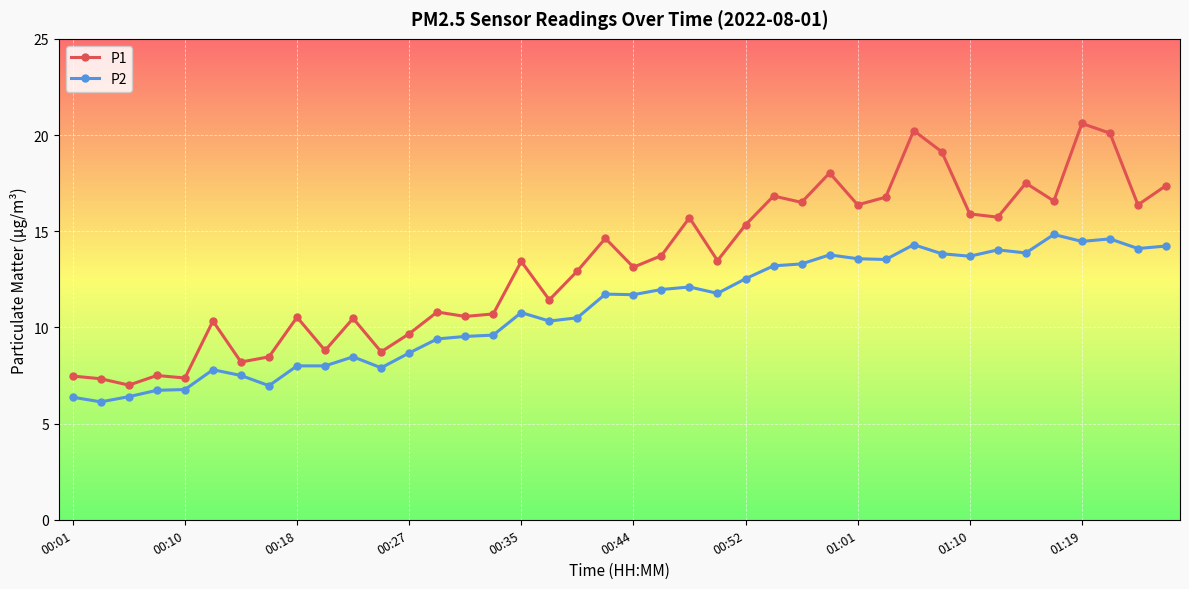

What is the difference between the maximum and minimum values in the P2 series?

8.7